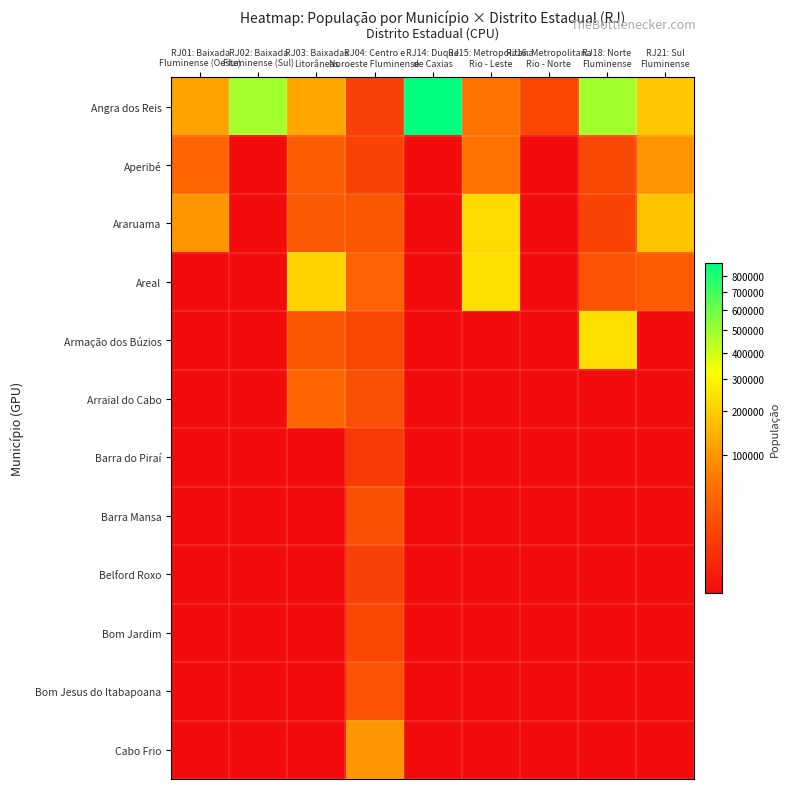

At which label is Angra dos Reis closest to 446876?

RJ02: Baixada Fluminense (Sul)